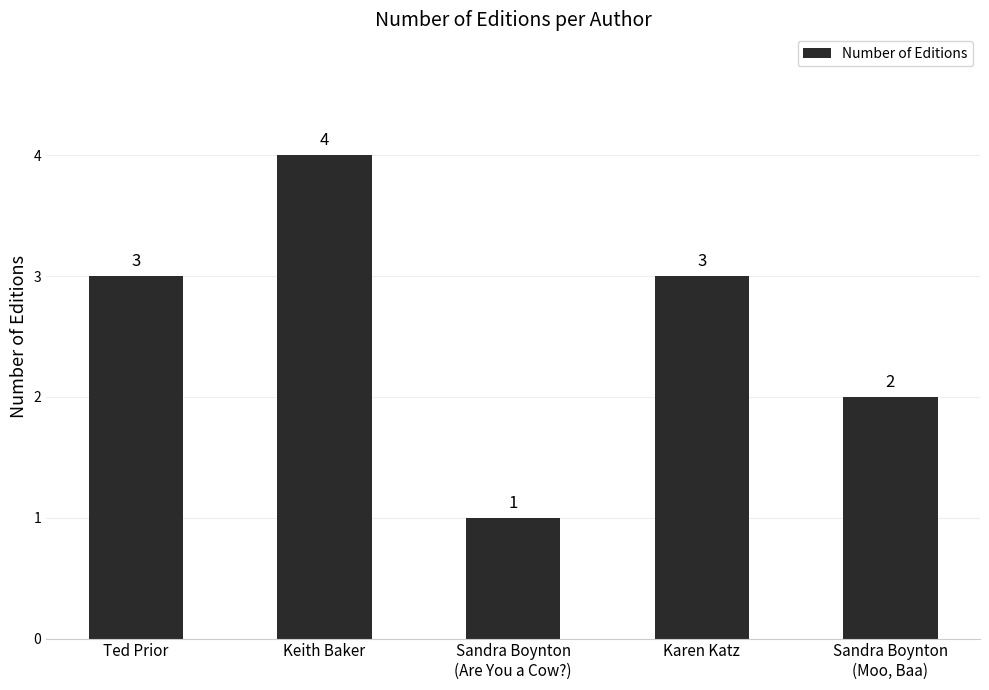

What is the difference between the maximum and minimum values?

3